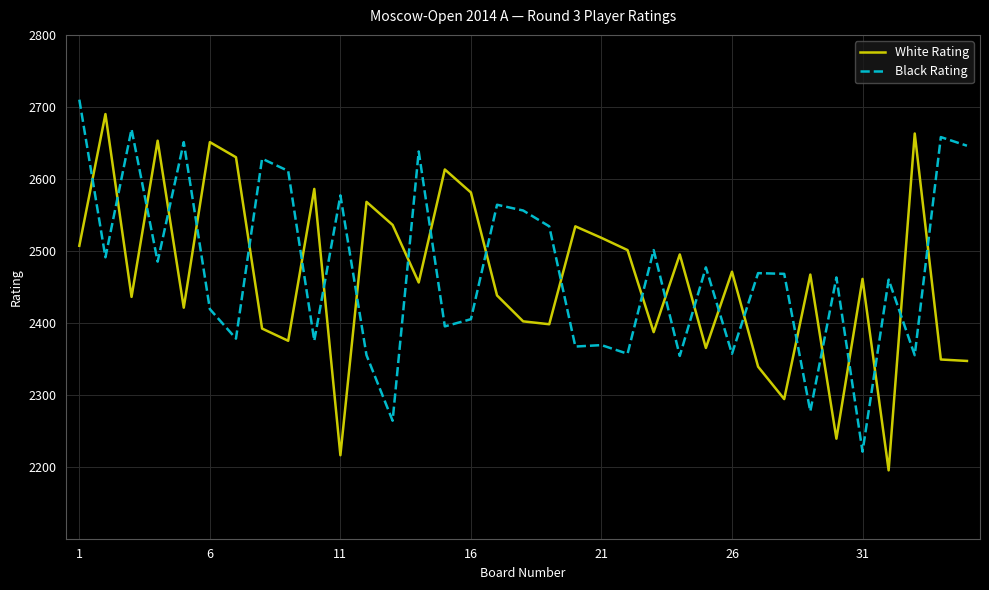

What is the highest value of the White Rating series?

2690